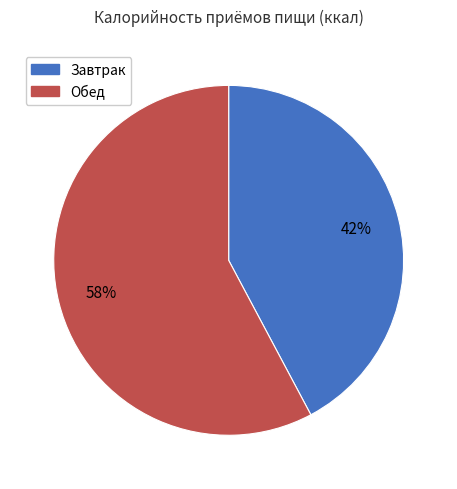

True or false: Завтрак accounts for 49% of the total.

False